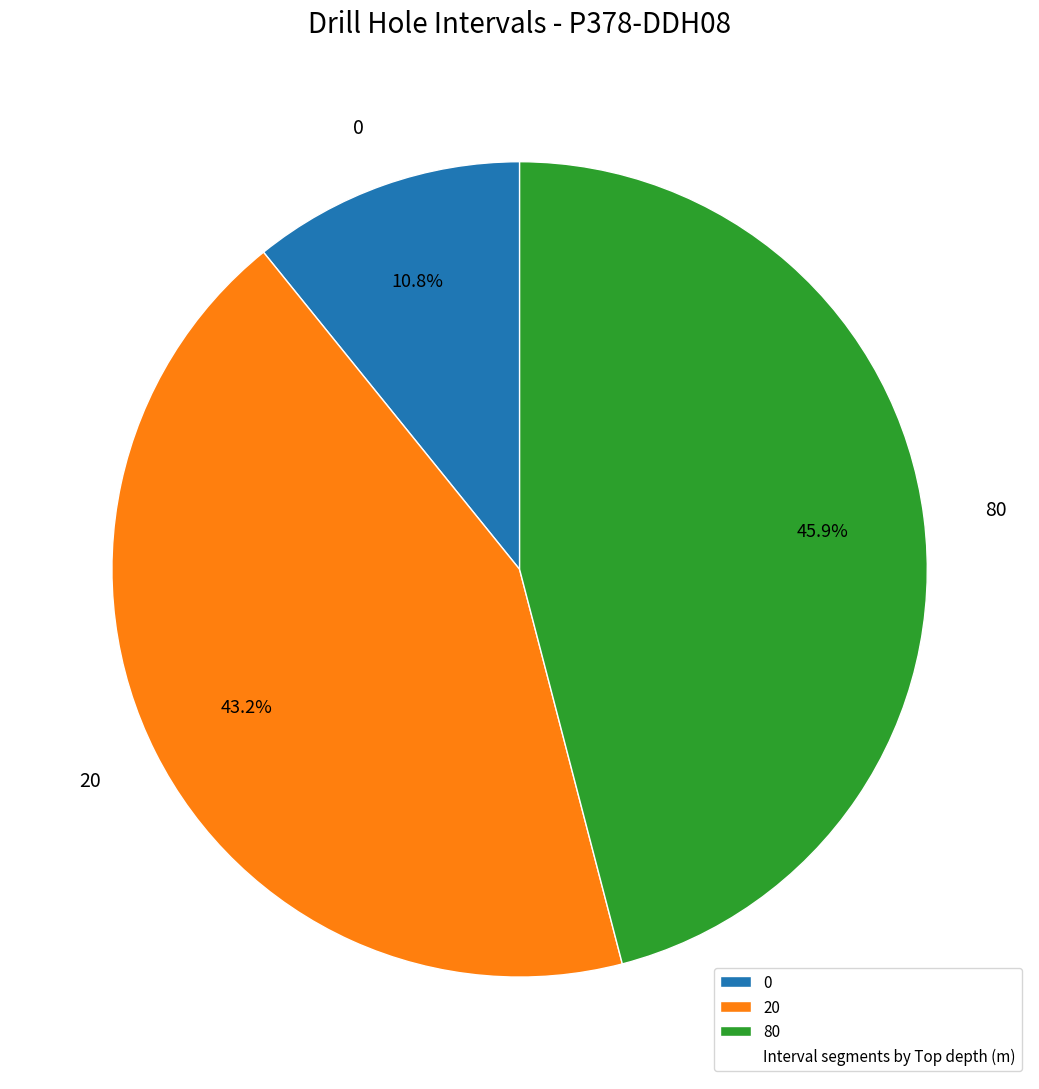

Does 80 represent more than half of the total?

No